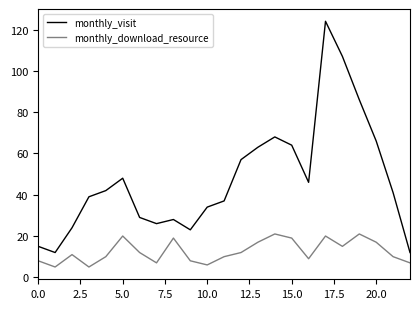

Which series has the widest spread of values?

monthly_visit